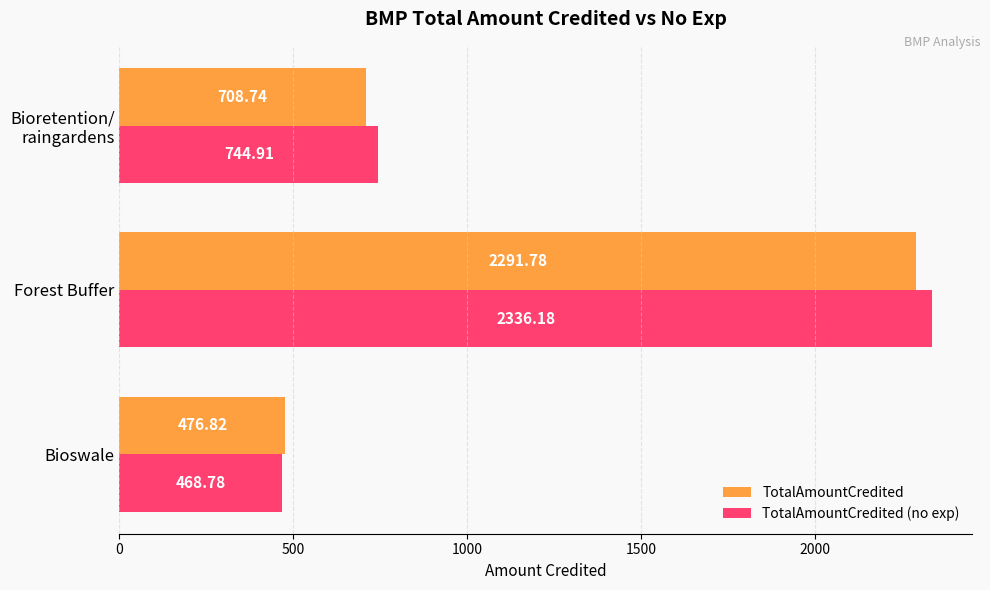

How many data points in TotalAmountCredited are less than 708?

1